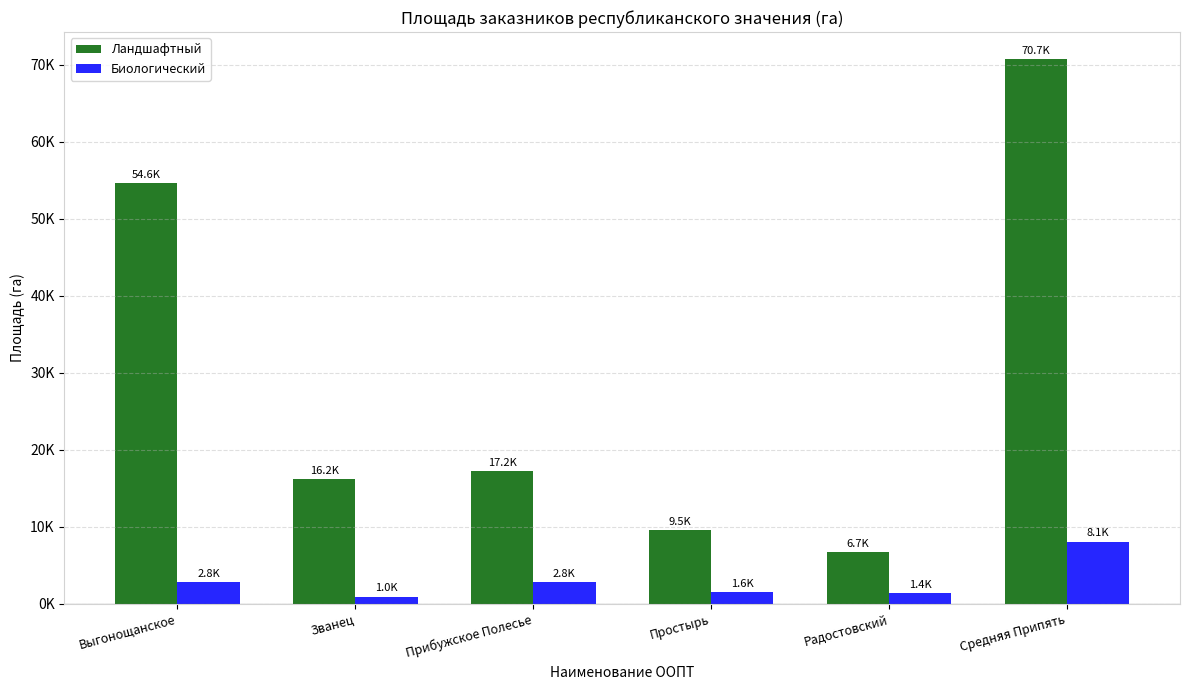

At Радостовский, list the series in order from smallest to largest.

Биологический, Ландшафтный